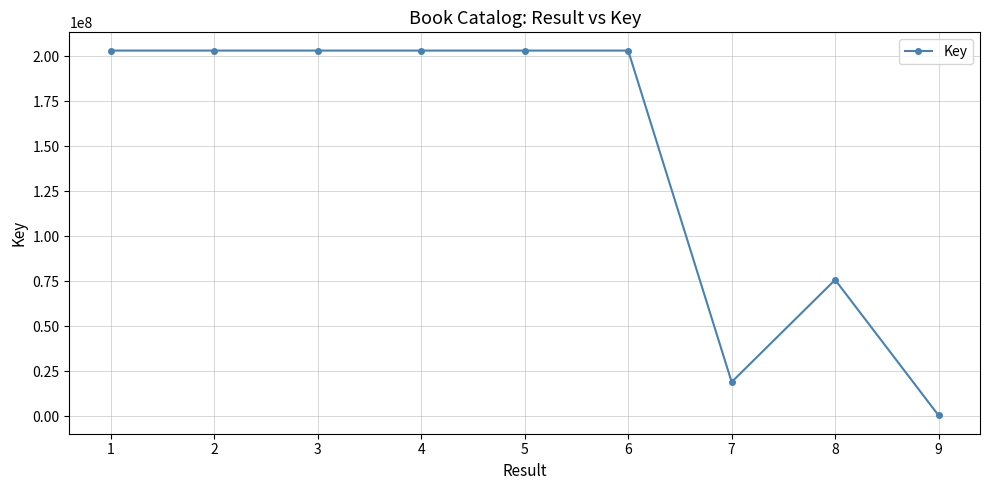

Is it true that the value at 1 is 106851987?

False